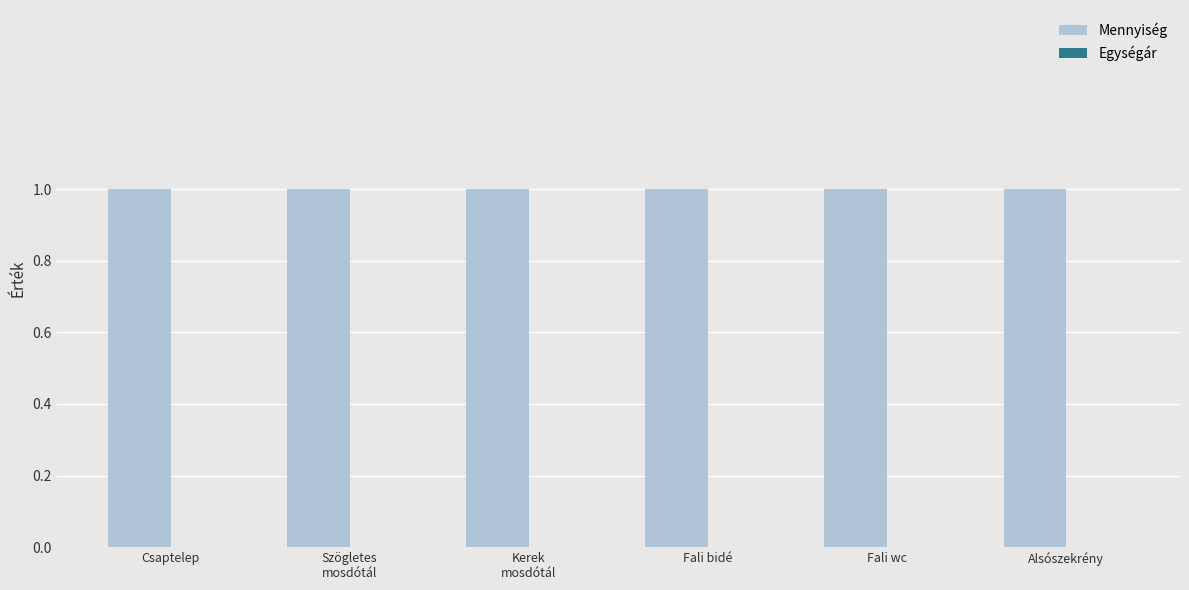

Which series has the largest range (max minus min)?

Mennyiség